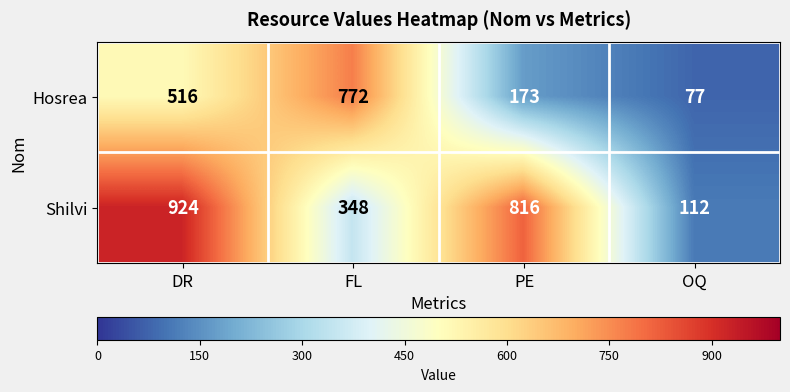

What is the minimum value for Hosrea?

77